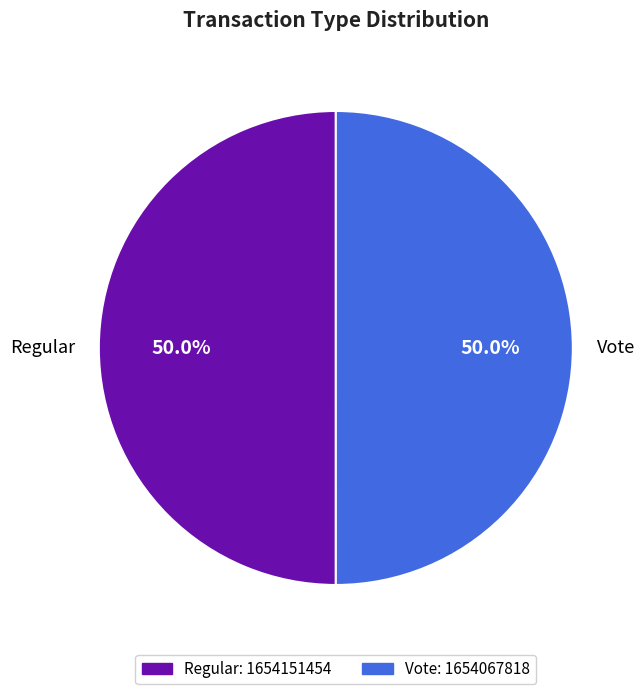

What percentage is NOT represented by Regular?

50.0%